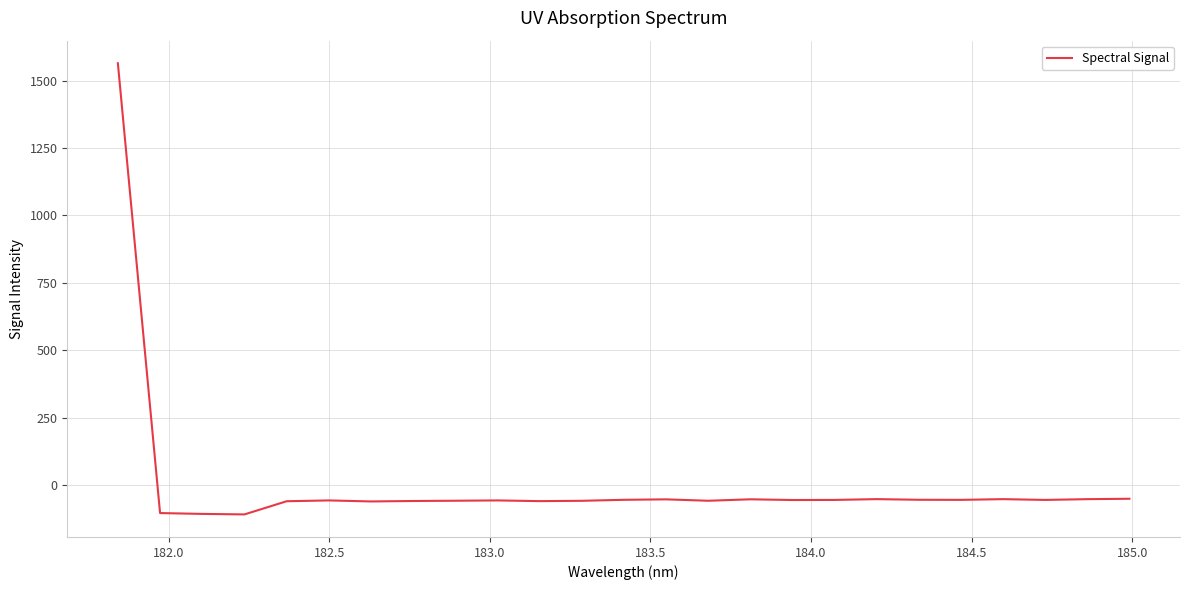

What is the smallest value displayed?

-107.6